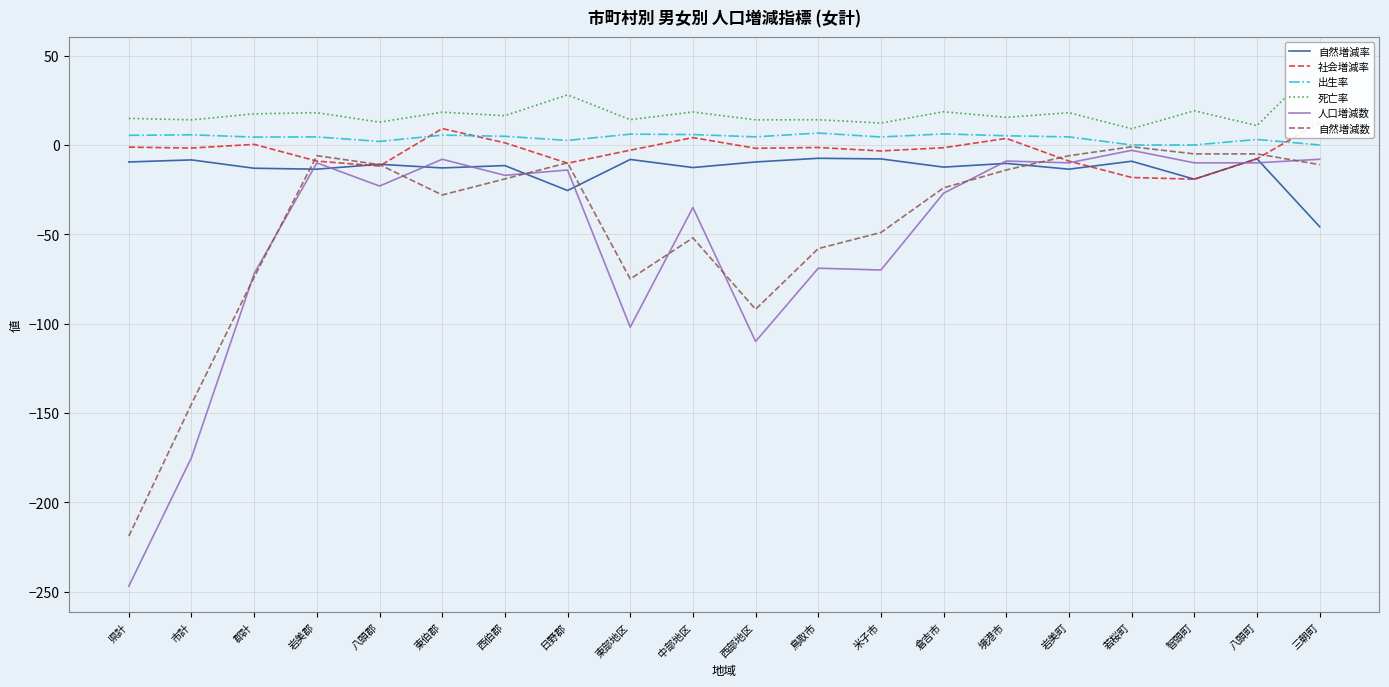

The value of 死亡率 at 県計 is 6.6. True or false?

False